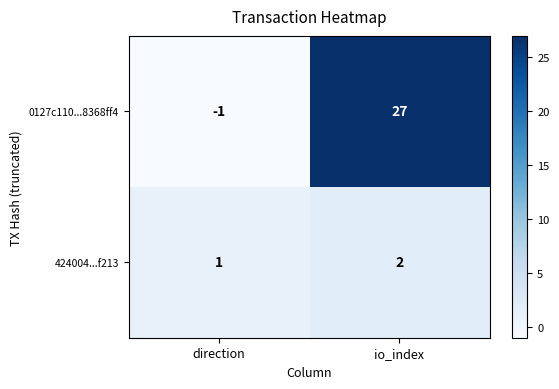

Which series changed the most between direction and io_index?

0127c110...8368ff4